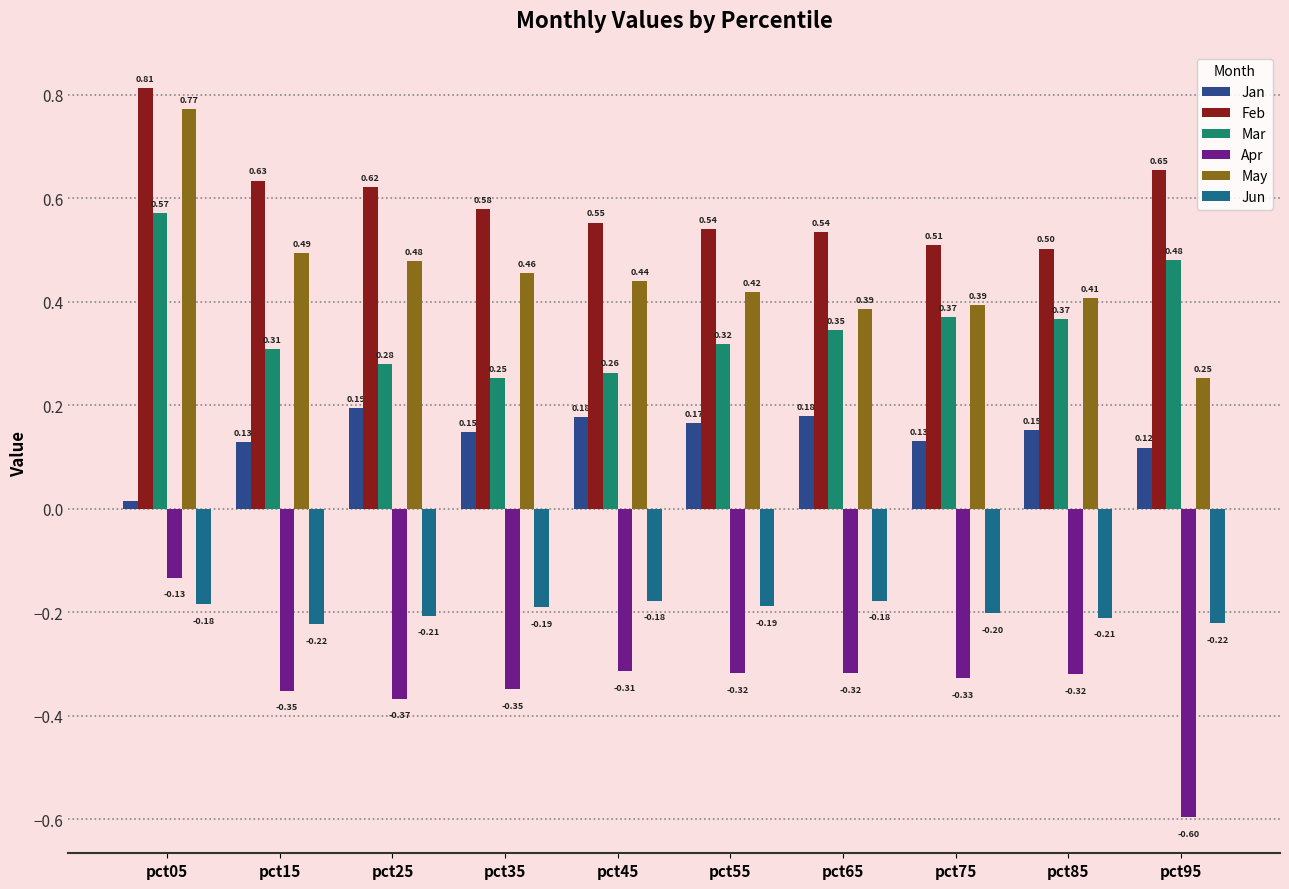

Which series has the widest spread of values?

May